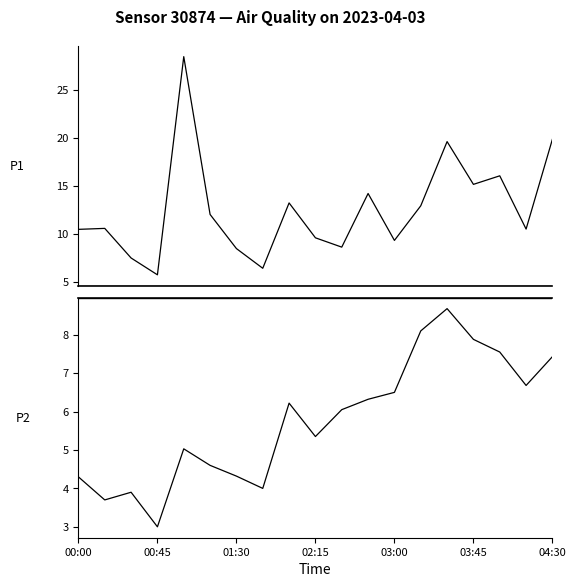

List the series in order of their peak value, lowest first.

P2, P1